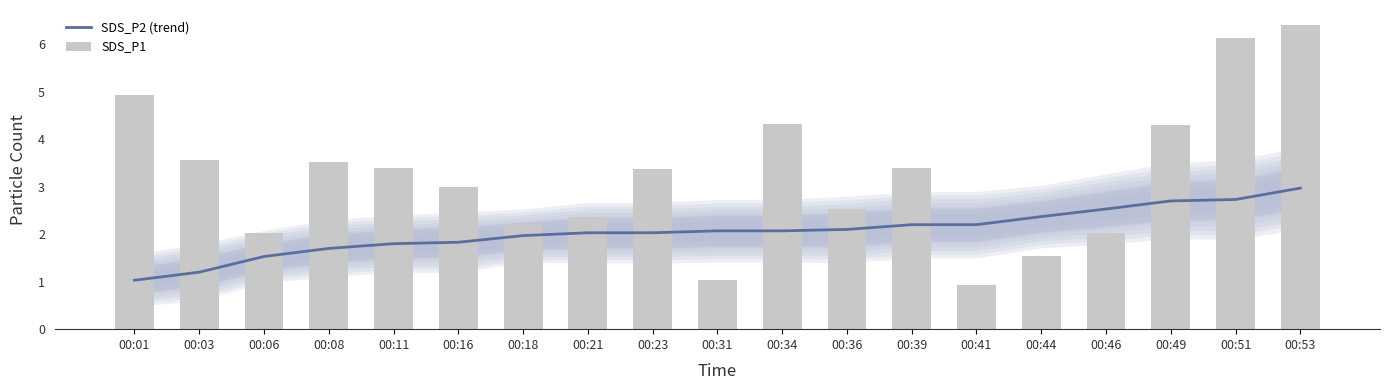

What is the maximum value shown in the chart?

6.4